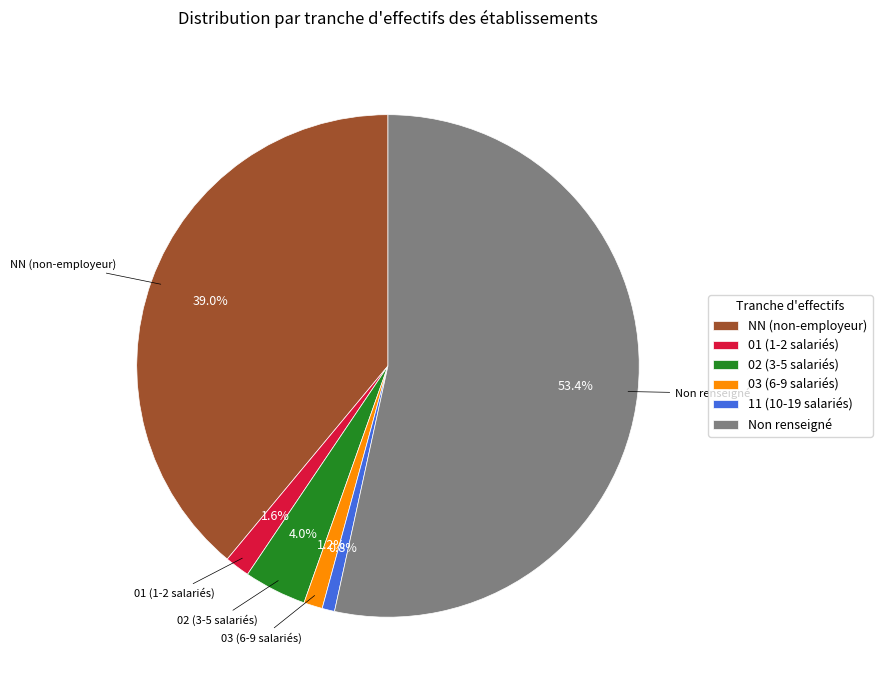

Is the sum of NN (non-employeur) and 11 (10-19 salariés) greater than half?

No